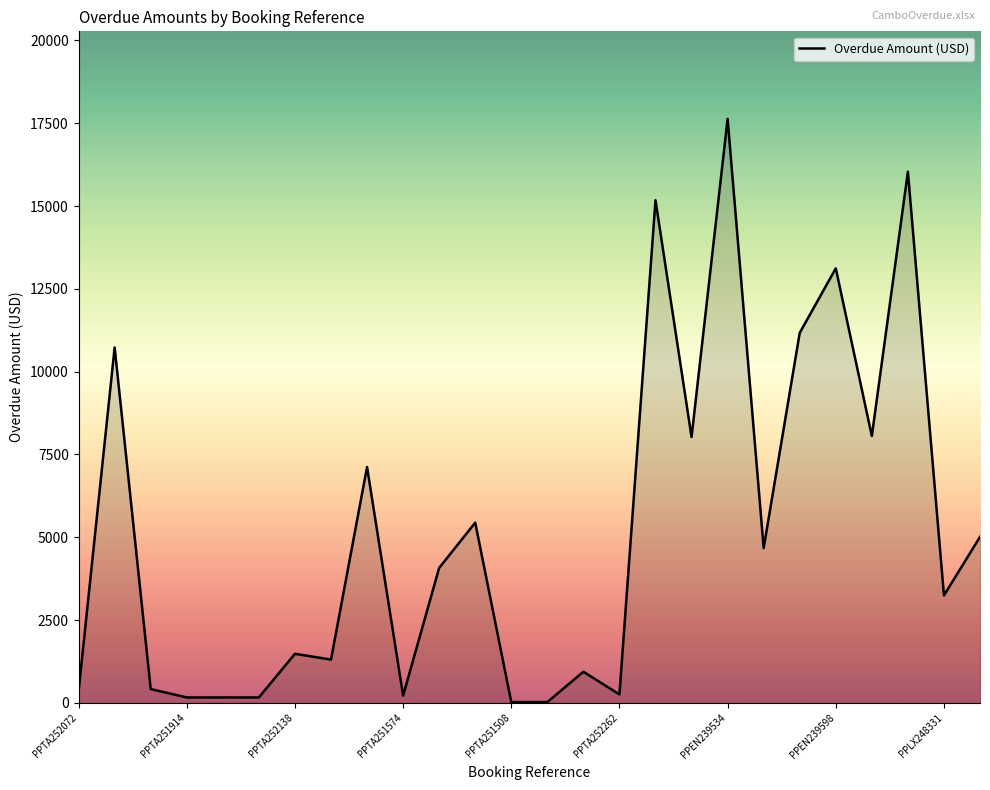

What is the difference between the maximum and minimum values?

17609.0